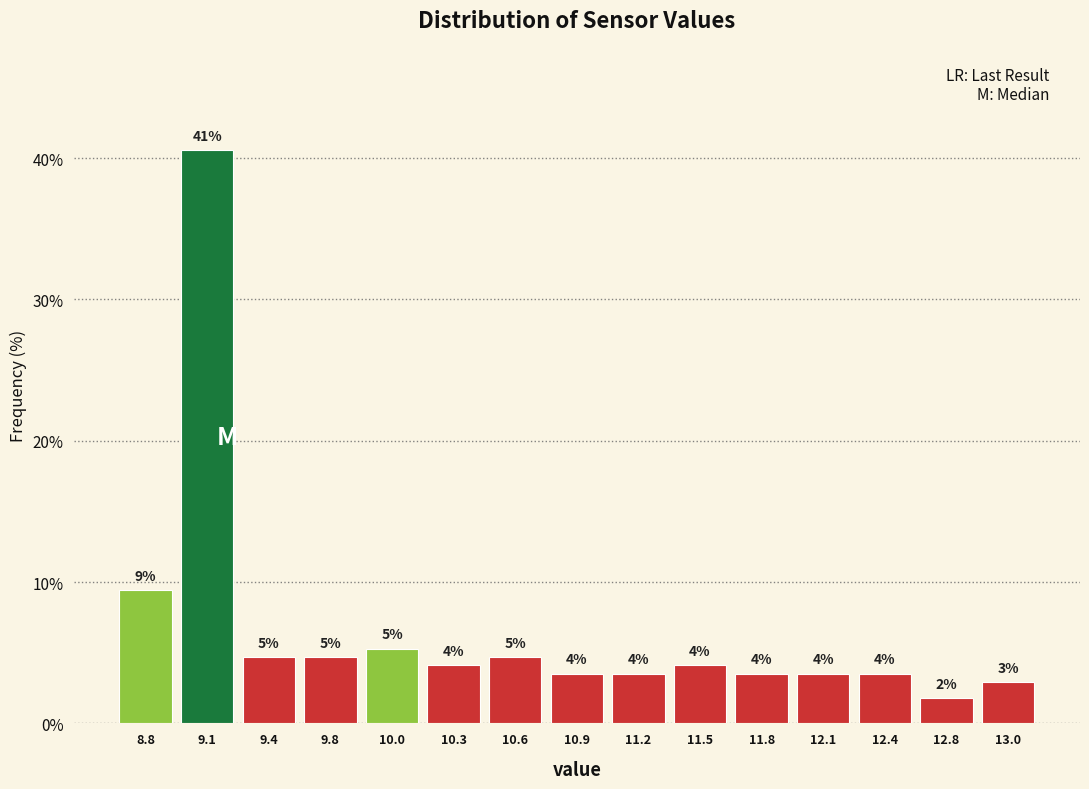

How many bars are there in total?

15